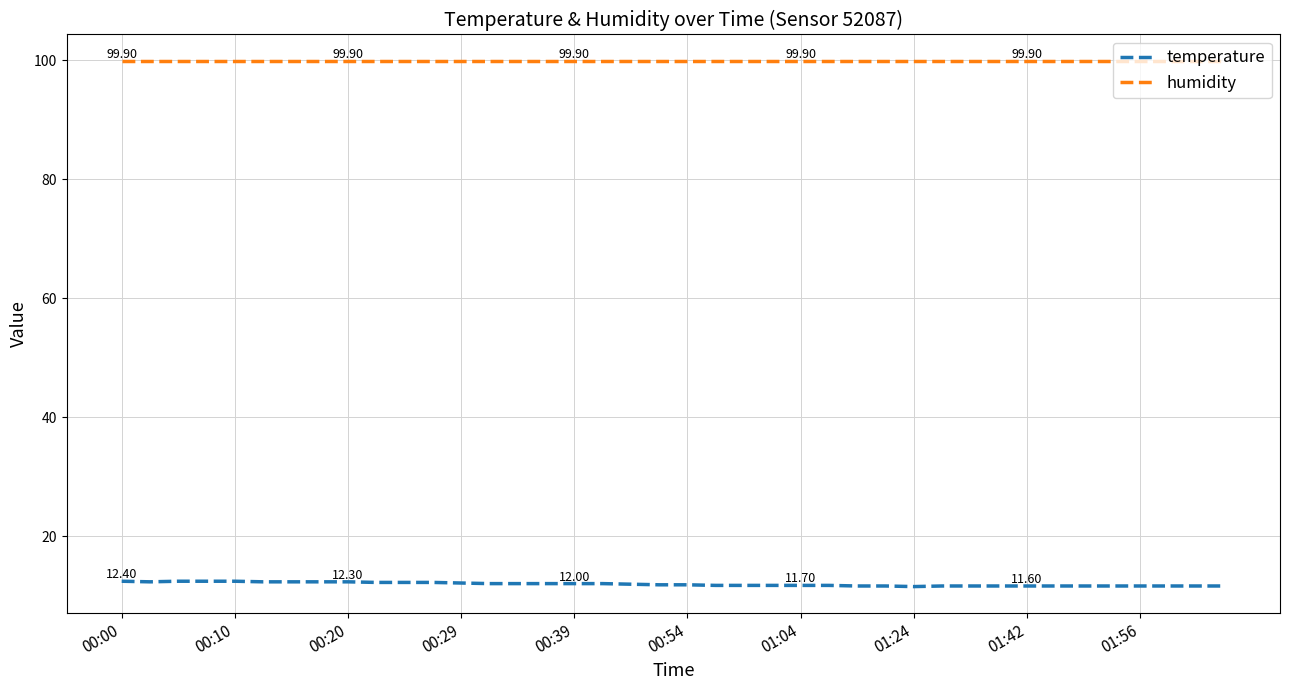

At how many categories does at least one series exceed 12?

40